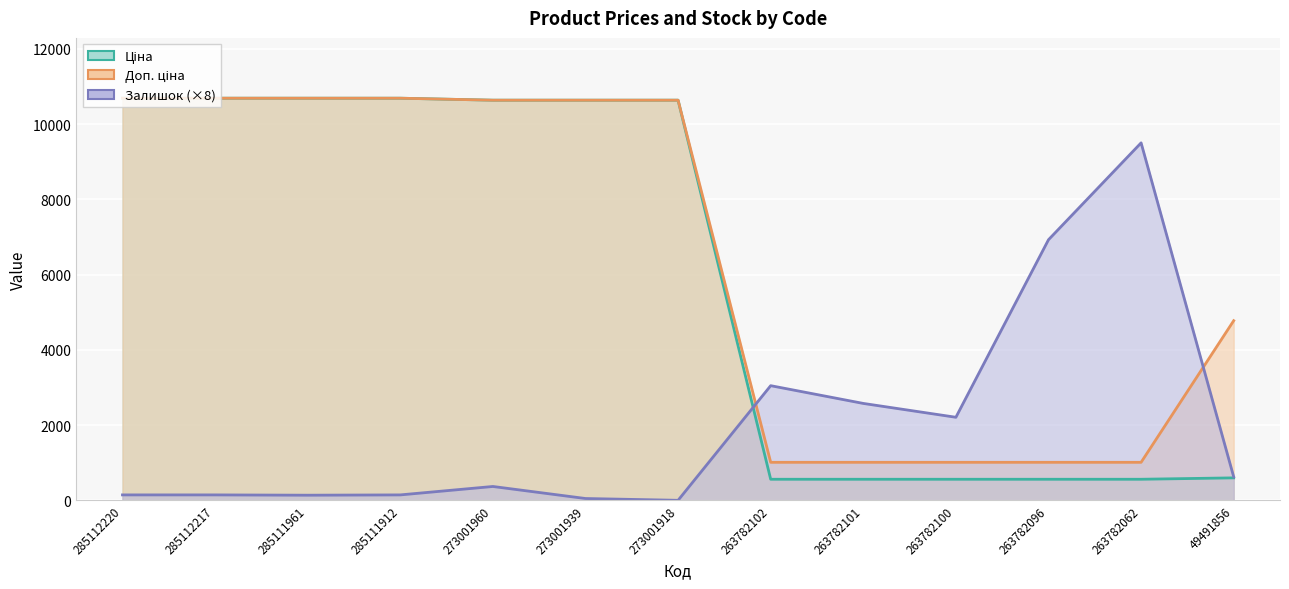

Is it true that Ціна equals 10638.2 at 273001960?

True